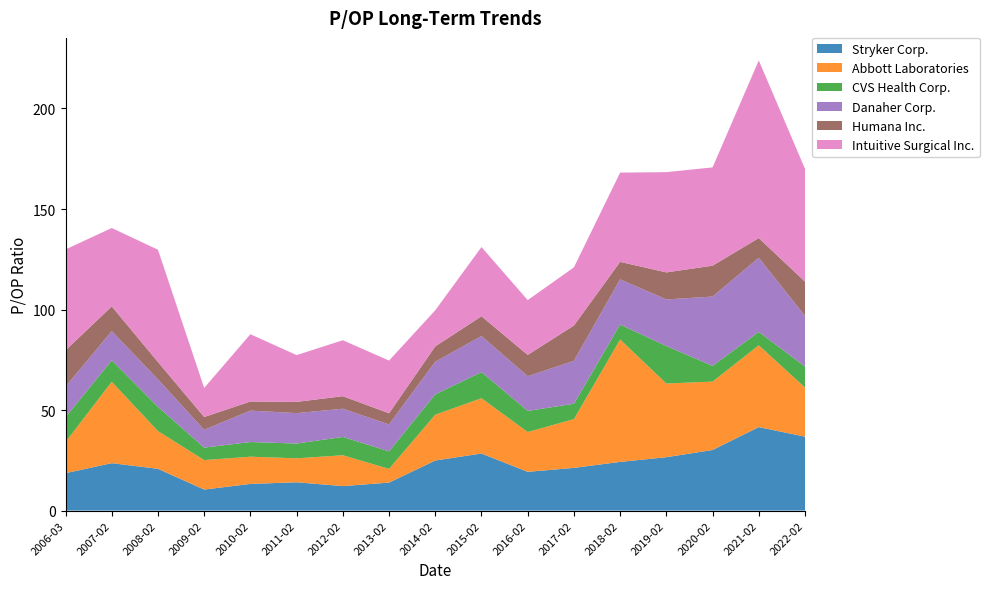

Reading right to left, what are all the values shown in this chart?

Stryker Corp.: 36.8	41.5	30.1	26.6	24.2	21.2	19.3	28.4	24.9	13.9	12.2	14.1	13.3	10.4	20.8	23.6	18.6
Abbott Laboratories: 24.4	40.7	34.0	36.6	60.9	24.2	19.8	27.5	22.8	6.8	15.3	11.9	13.5	14.7	18.8	40.5	15.5
CVS Health Corp.: 10.4	6.7	7.8	18.6	7.4	7.7	10.5	13.0	10.1	8.7	9.1	7.3	7.3	6.2	12.1	10.7	12.4
Danaher Corp.: 25.1	36.9	34.5	23.2	22.5	21.4	17.3	17.9	16.2	13.4	14.0	15.1	15.6	8.8	13.7	14.5	15.2
Humana Inc.: 17.1	9.8	15.3	13.4	8.7	17.6	10.6	9.8	7.6	5.5	6.2	5.6	4.5	6.4	8.6	12.3	18.0
Intuitive Surgical Inc.: 56.1	88.4	48.9	49.9	44.4	28.9	27.2	34.4	18.0	26.2	27.8	23.3	33.5	14.4	55.8	39.0	50.2